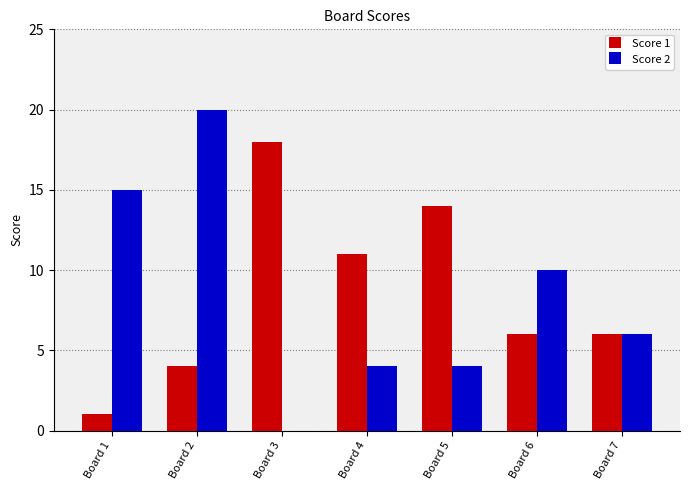

What is the difference between the Score 2 values at Board 6 and Board 1?

5